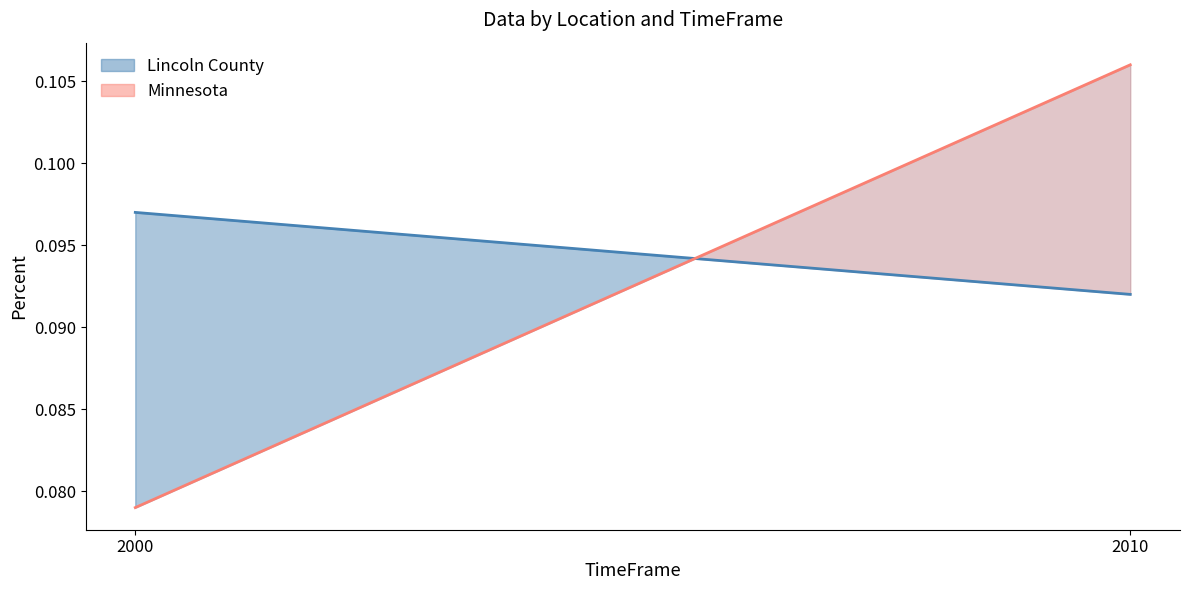

At which category is the sum across all series the highest?

2010